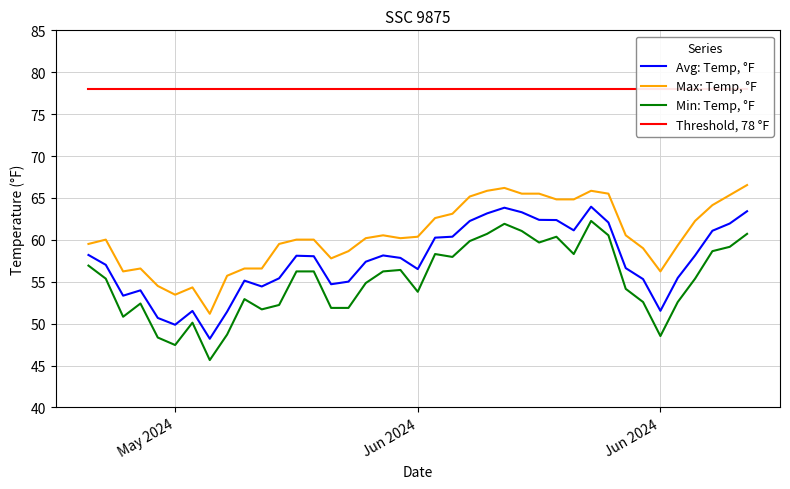

At which label is Threshold, 78 °F closest to 78?

May 2024